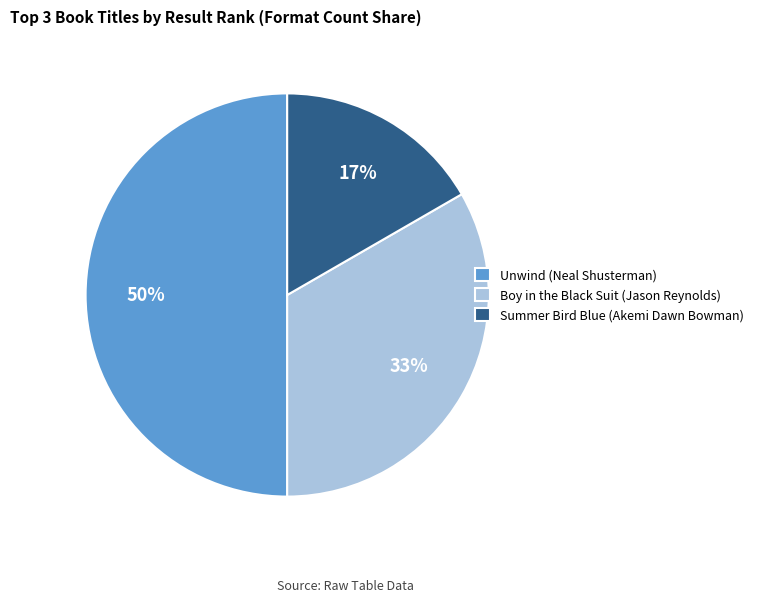

True or false: Boy in the Black Suit (Jason Reynolds) accounts for 33% of the total.

True